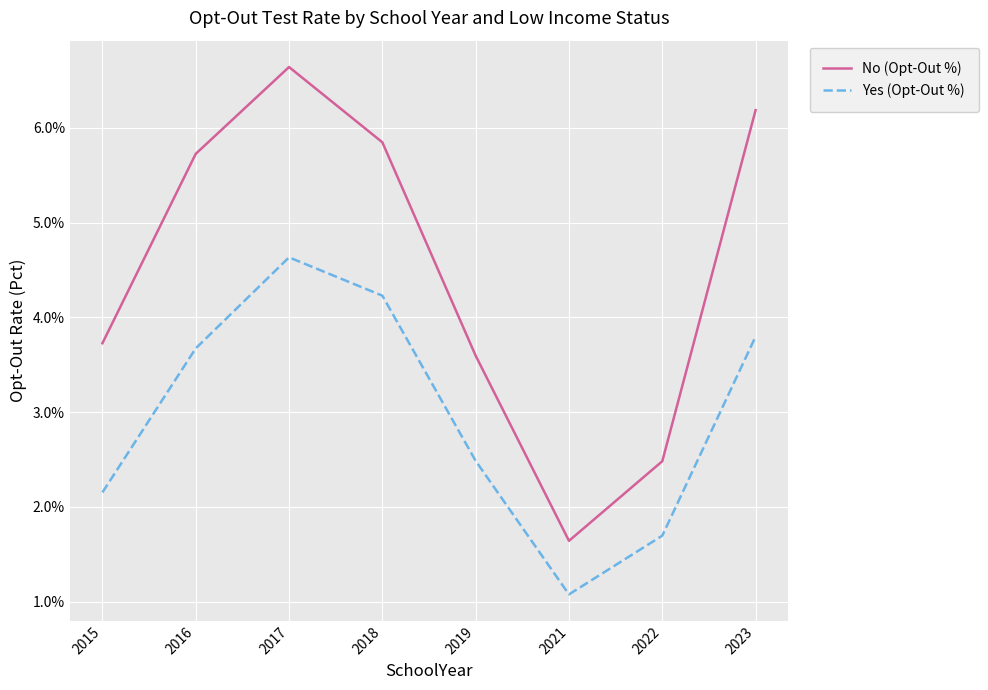

Which series has the widest spread of values?

No (Opt-Out %)